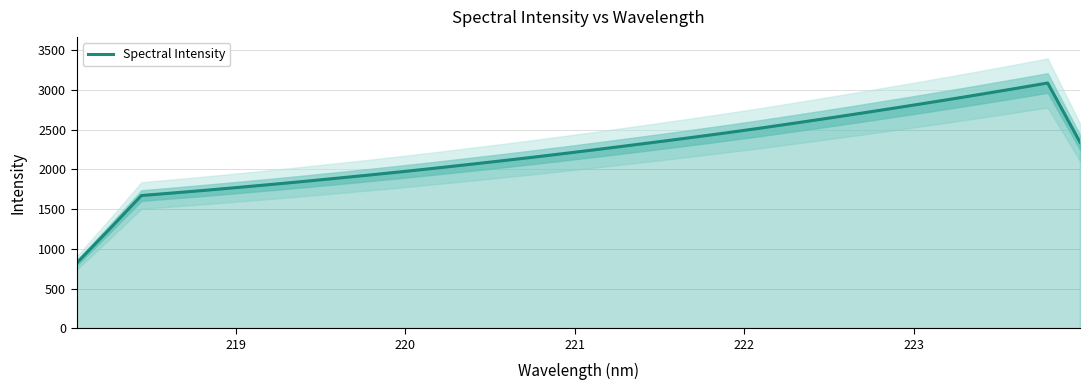

What is the minimum value for Spectral Intensity?

819.3